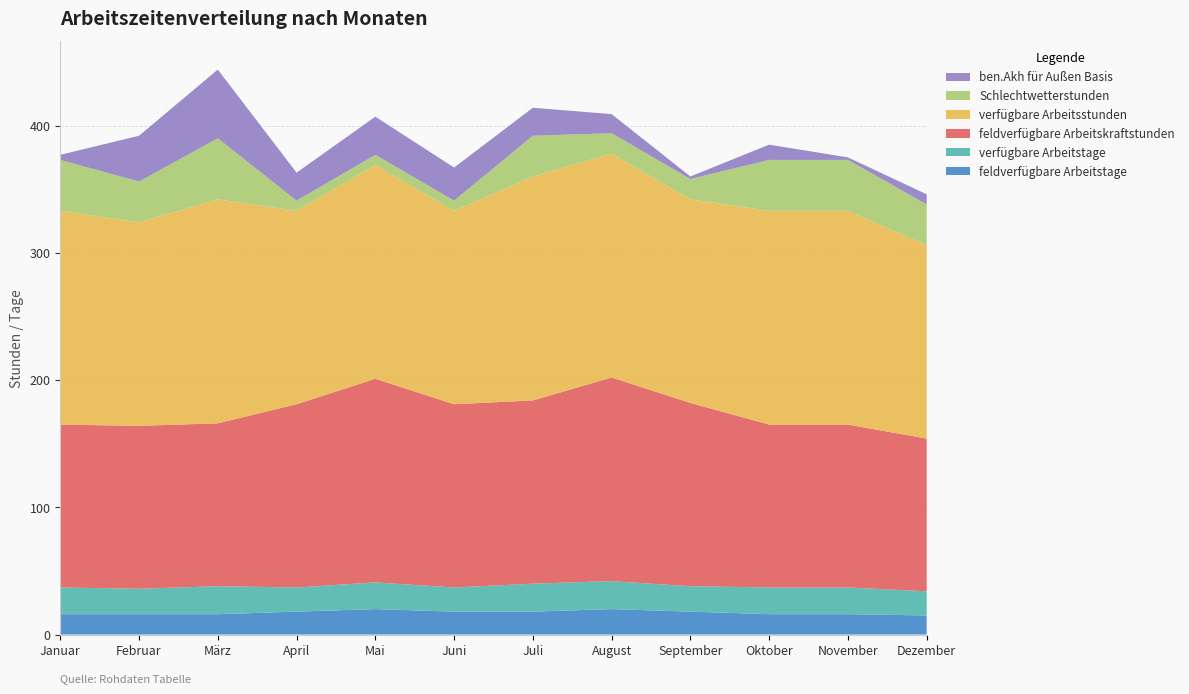

Reading left to right, transcribe all the data shown in this chart.

feldverfügbare Arbeitstage: 16	16	16	18	20	18	18	20	18	16	16	15
verfügbare Arbeitstage: 21	20	22	19	21	19	22	22	20	21	21	19
feldverfügbare Arbeitskraftstunden: 128	128	128	144	160	144	144	160	144	128	128	120
verfügbare Arbeitsstunden: 168	160	176	152	168	152	176	176	160	168	168	152
Schlechtwetterstunden: 40	32	48	8	8	8	32	16	16	40	40	32
ben.Akh für Außen Basis: 4	36	54	22	30	26	22	15	2	12	2	8